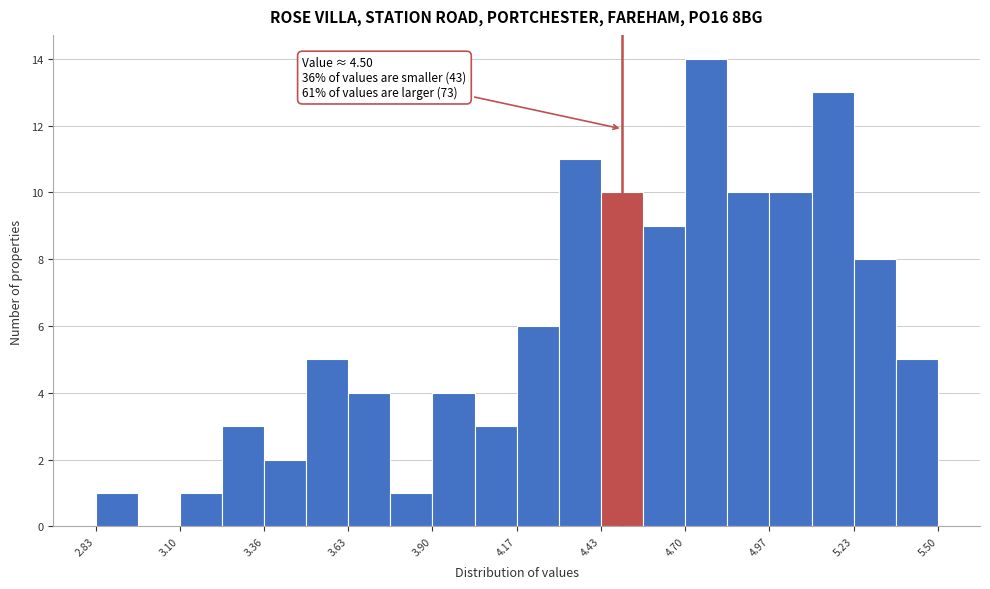

Around what value on the x-axis is the tallest bar? Give the approximate position of its centre, as read against the axis.

4.75